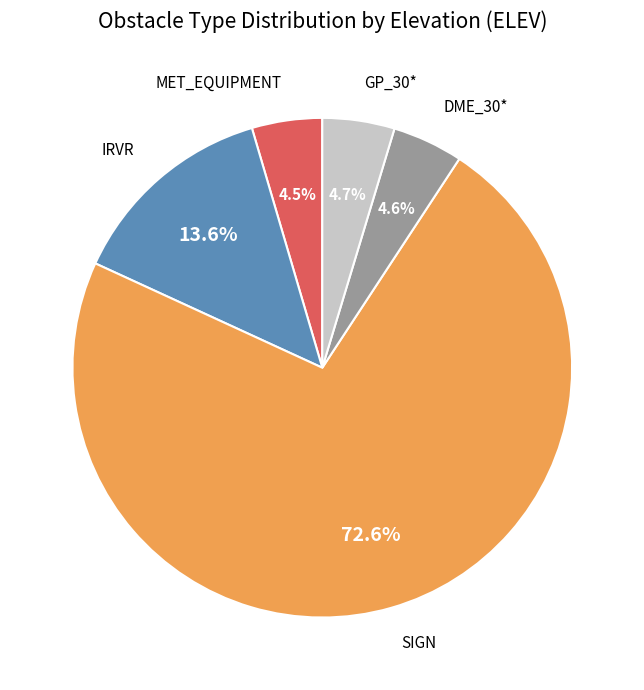

What is the ratio of the value at GP_30* to the value at IRVR?

0.3